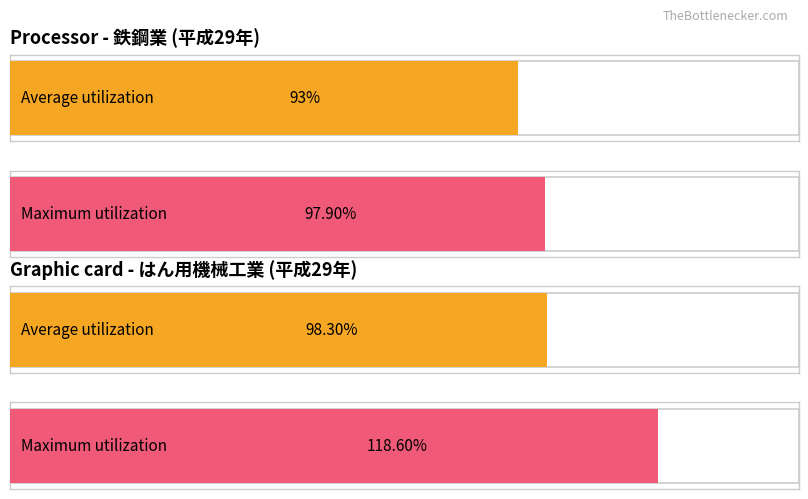

Is it true that 鉄鋼業 equals 93.0 at 0?

True